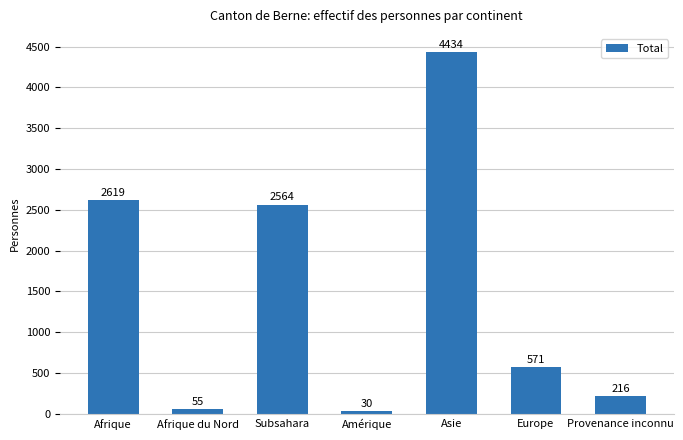

The value at Asie is 7005. True or false?

False